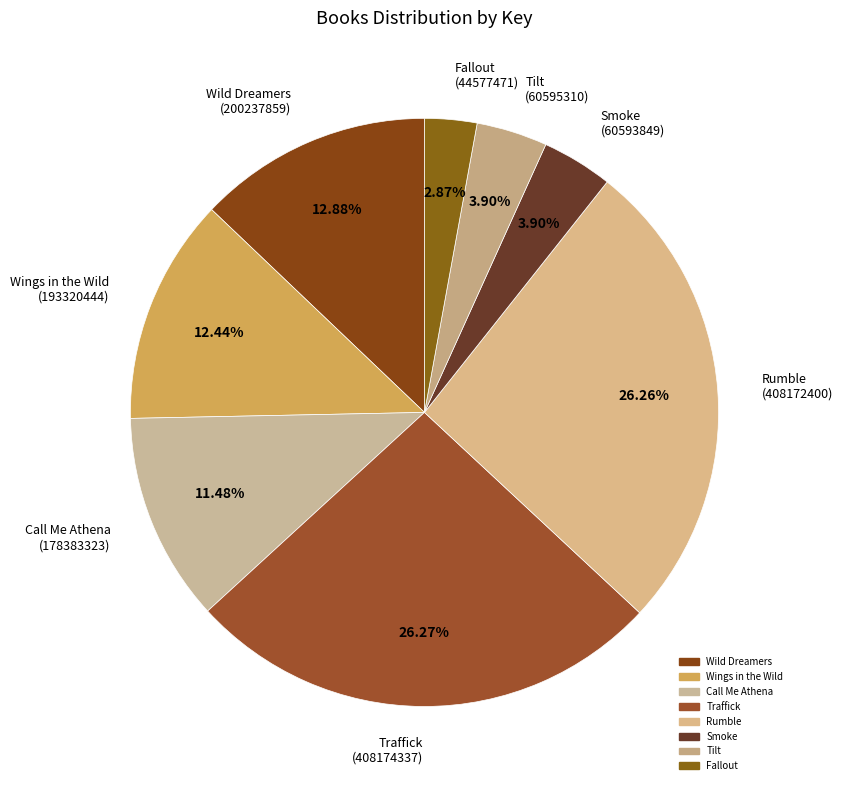

What is the largest slice in the pie chart?

Traffick